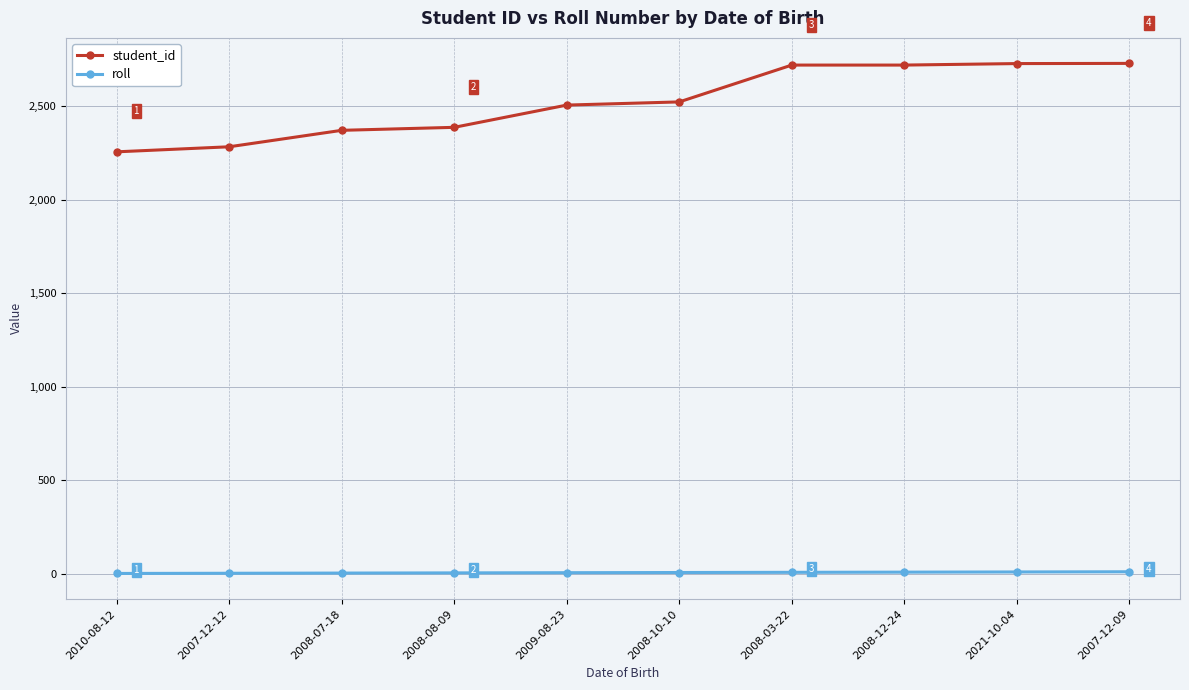

True or false: roll and student_id intersect in this chart.

False